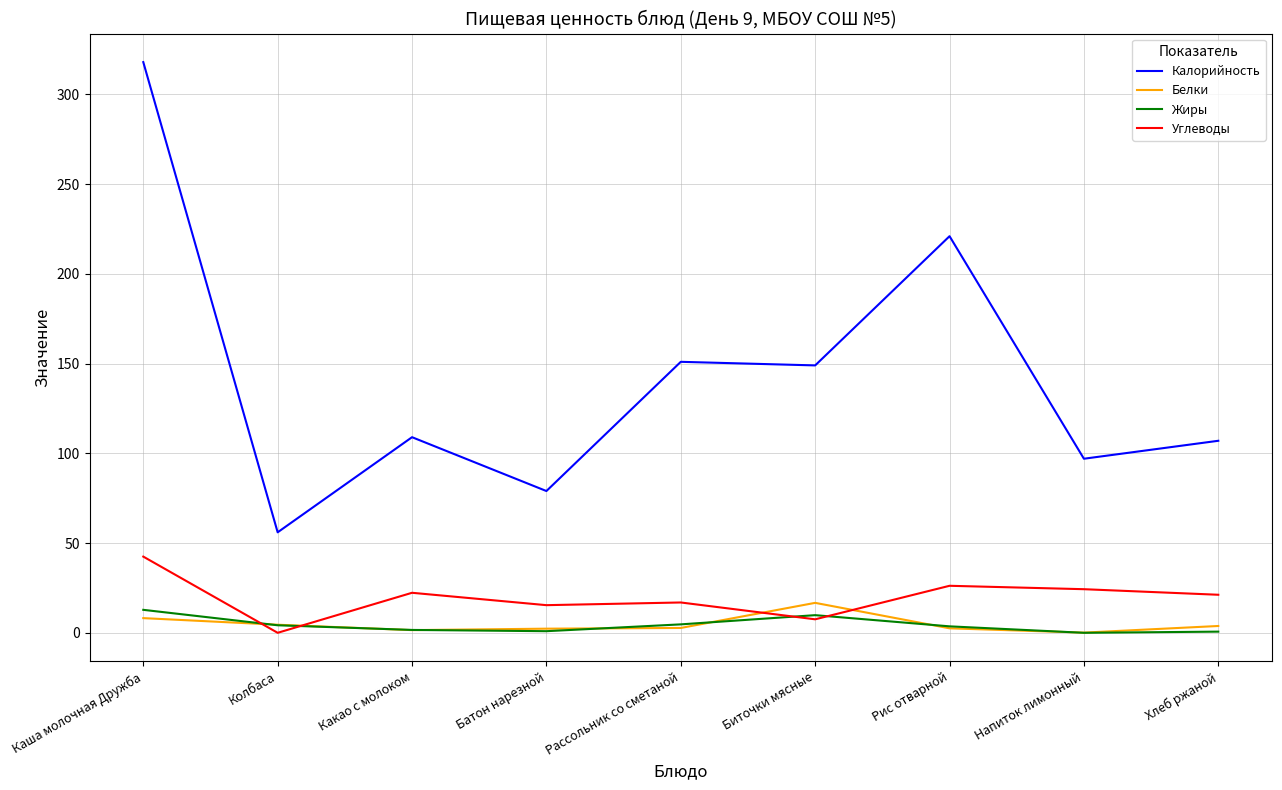

Is it true that Жиры equals 9.8 at Биточки мясные?

True